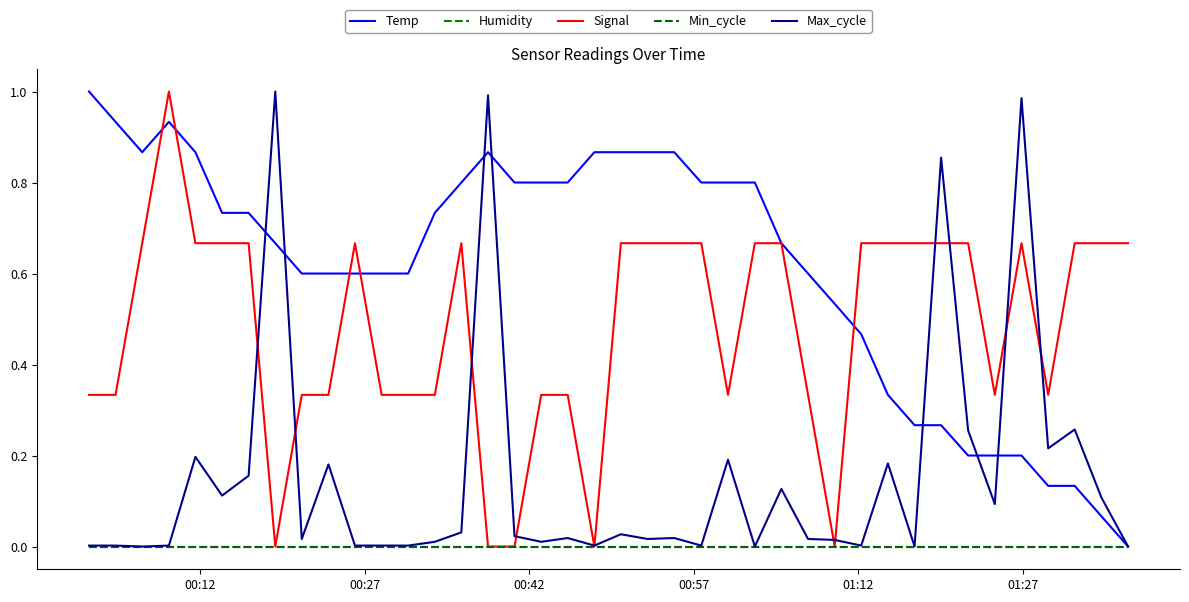

What is the difference between the maximum and minimum values in the Signal series?

1.0